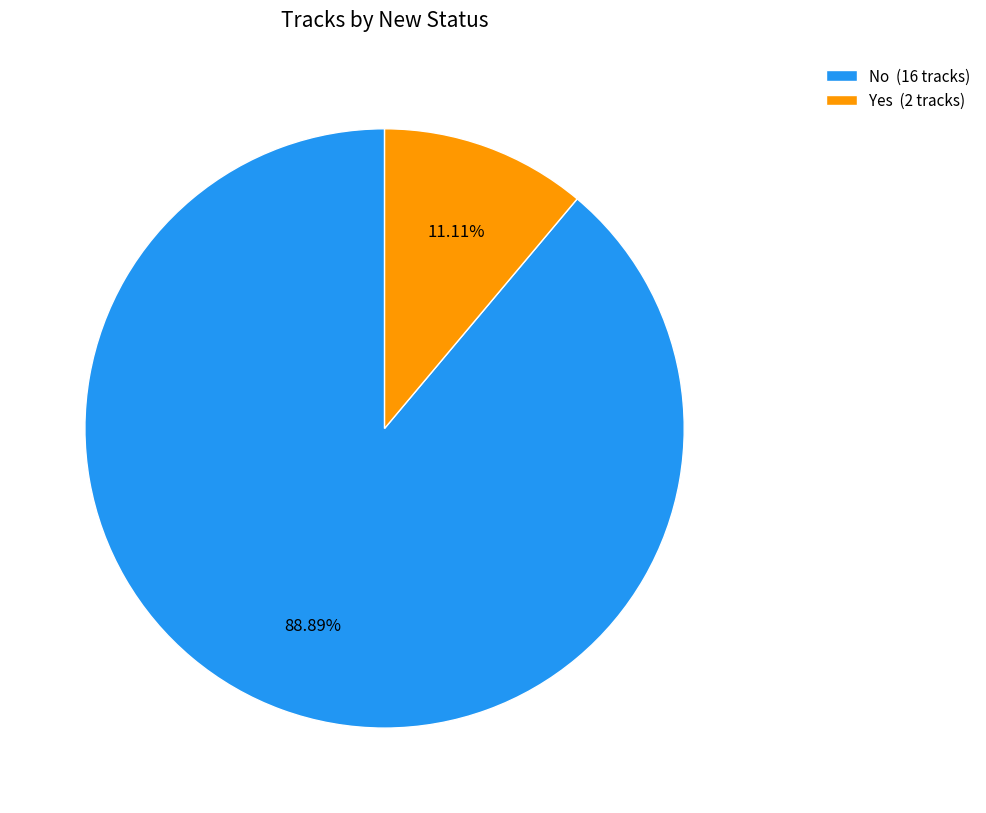

To the nearest percent, what is the difference between the largest and smallest slice percentages?

78%